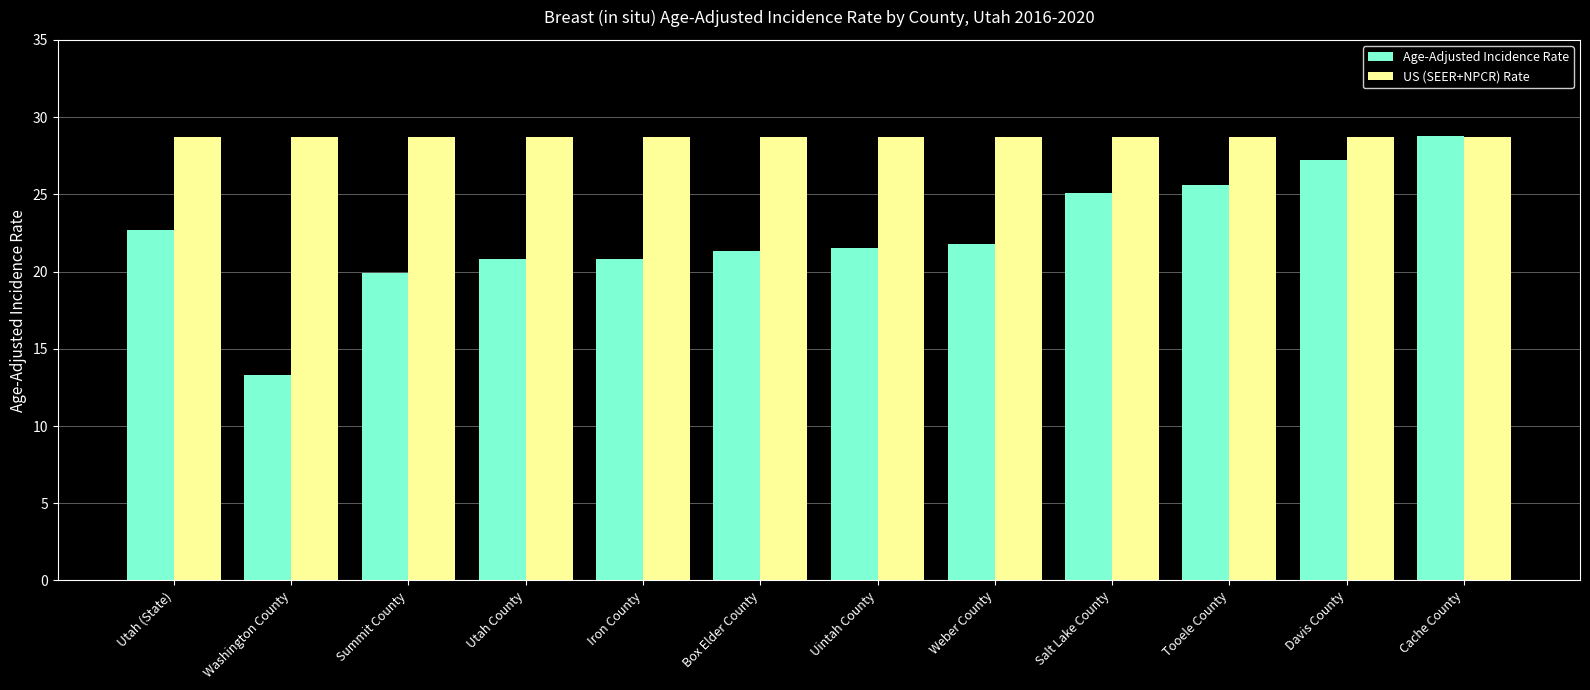

What is the sum of the US (SEER+NPCR) Rate values at Iron County and Salt Lake County?

57.4